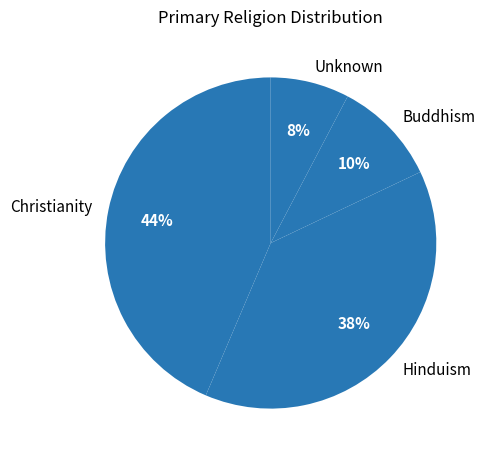

How many slices are in this pie chart?

4